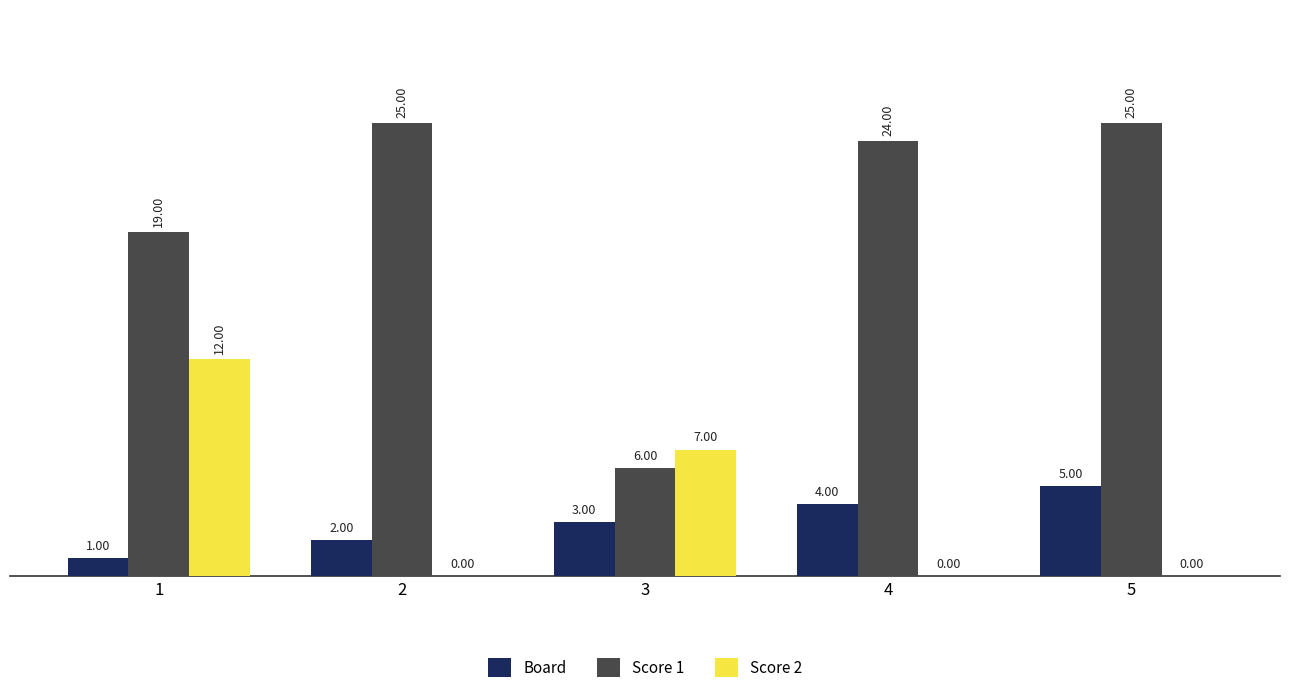

What is the difference between the Board values at 3 and 4?

1